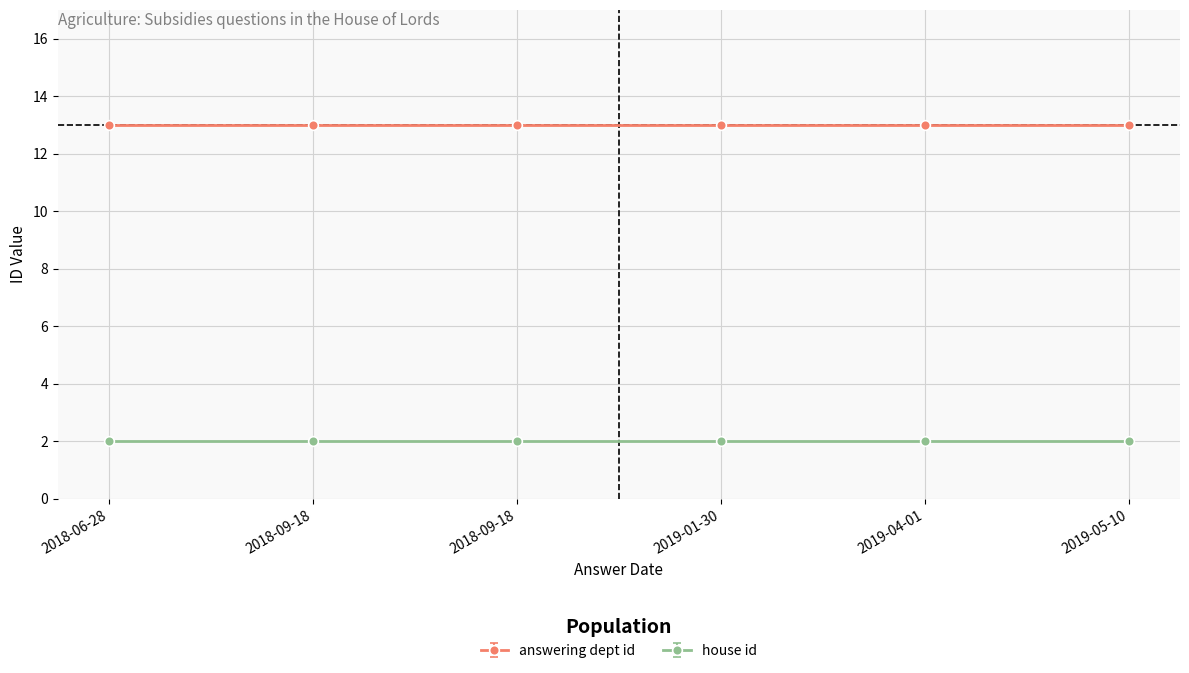

What is the approximate value of answering dept id at 2018-09-18?

13